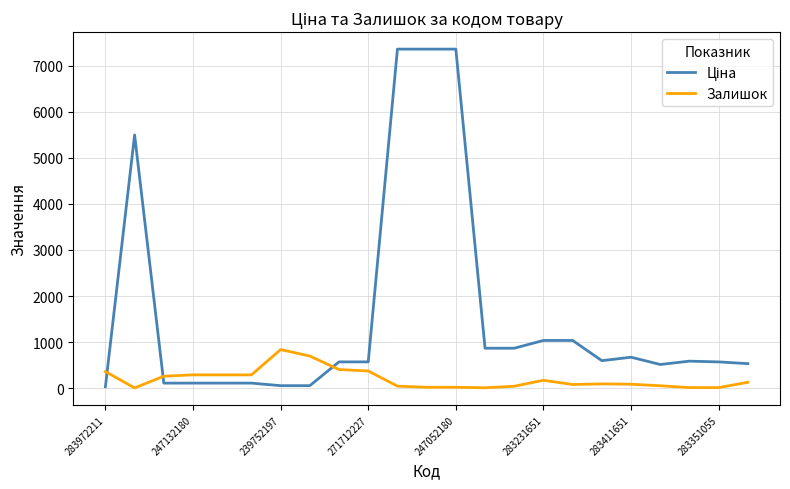

What is the greatest value displayed?

7360.2